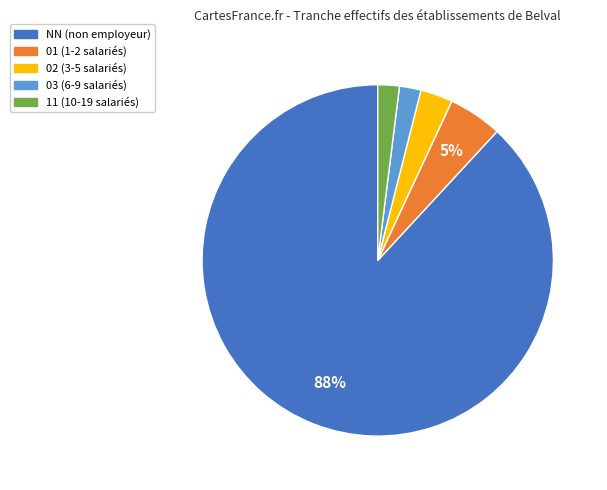

Which has a higher value, 03 or 01?

01